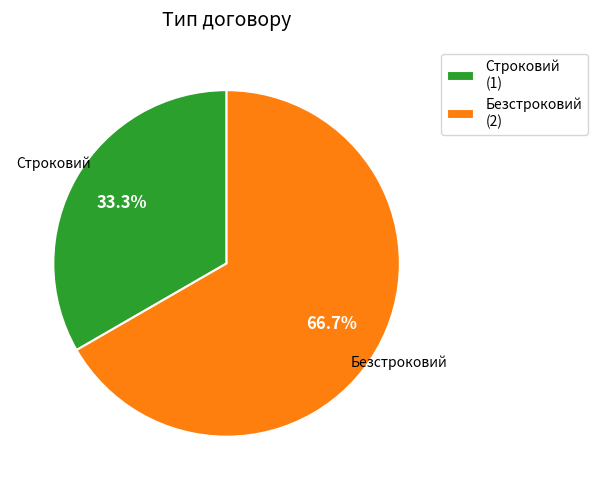

What percentage is the Безстроковий slice, to the nearest percent?

67%